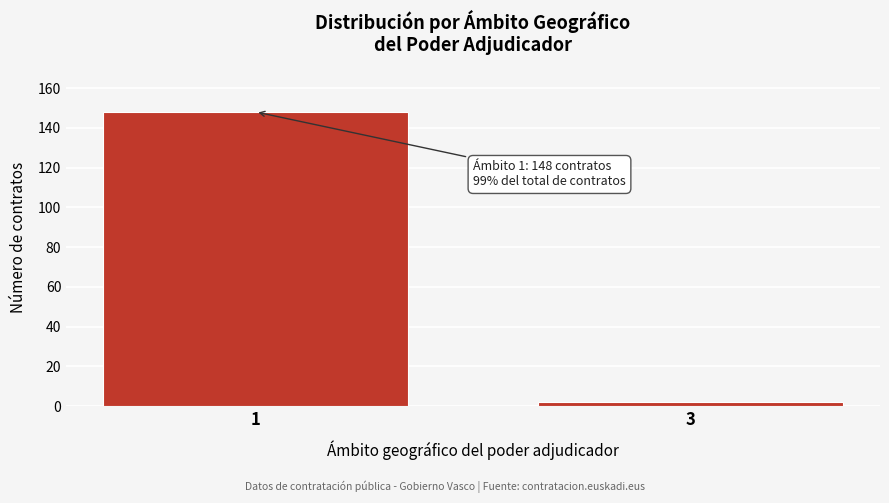

Reading left to right, list all the values displayed in this chart.

1=148	3=2